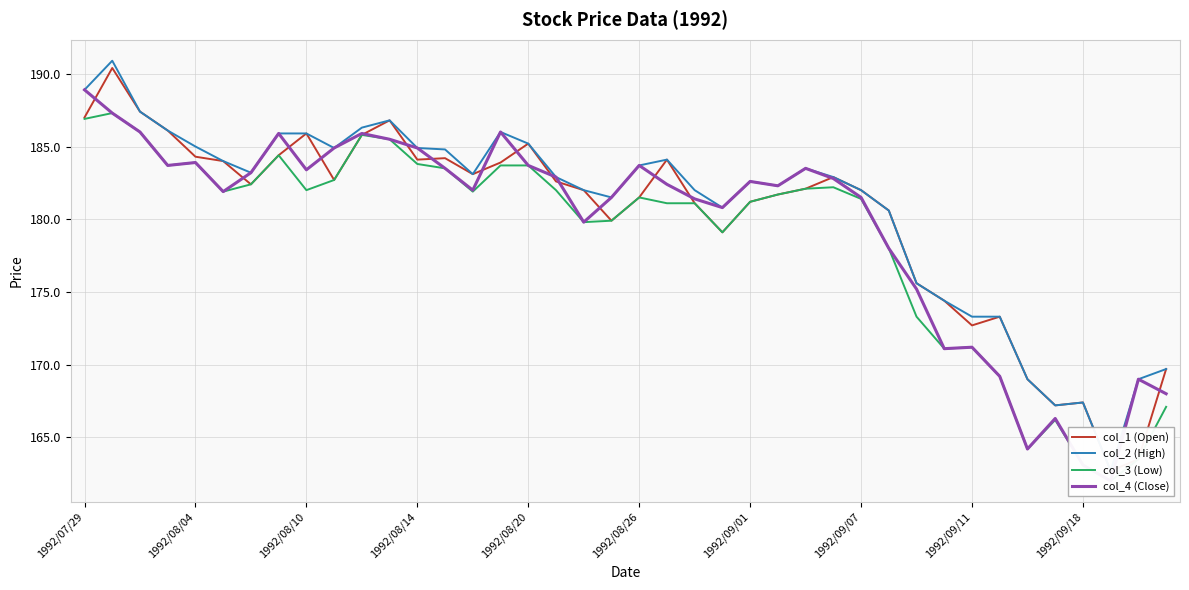

List the series in order of their peak value, lowest first.

col_3 (Low), col_4 (Close), col_1 (Open), col_2 (High)